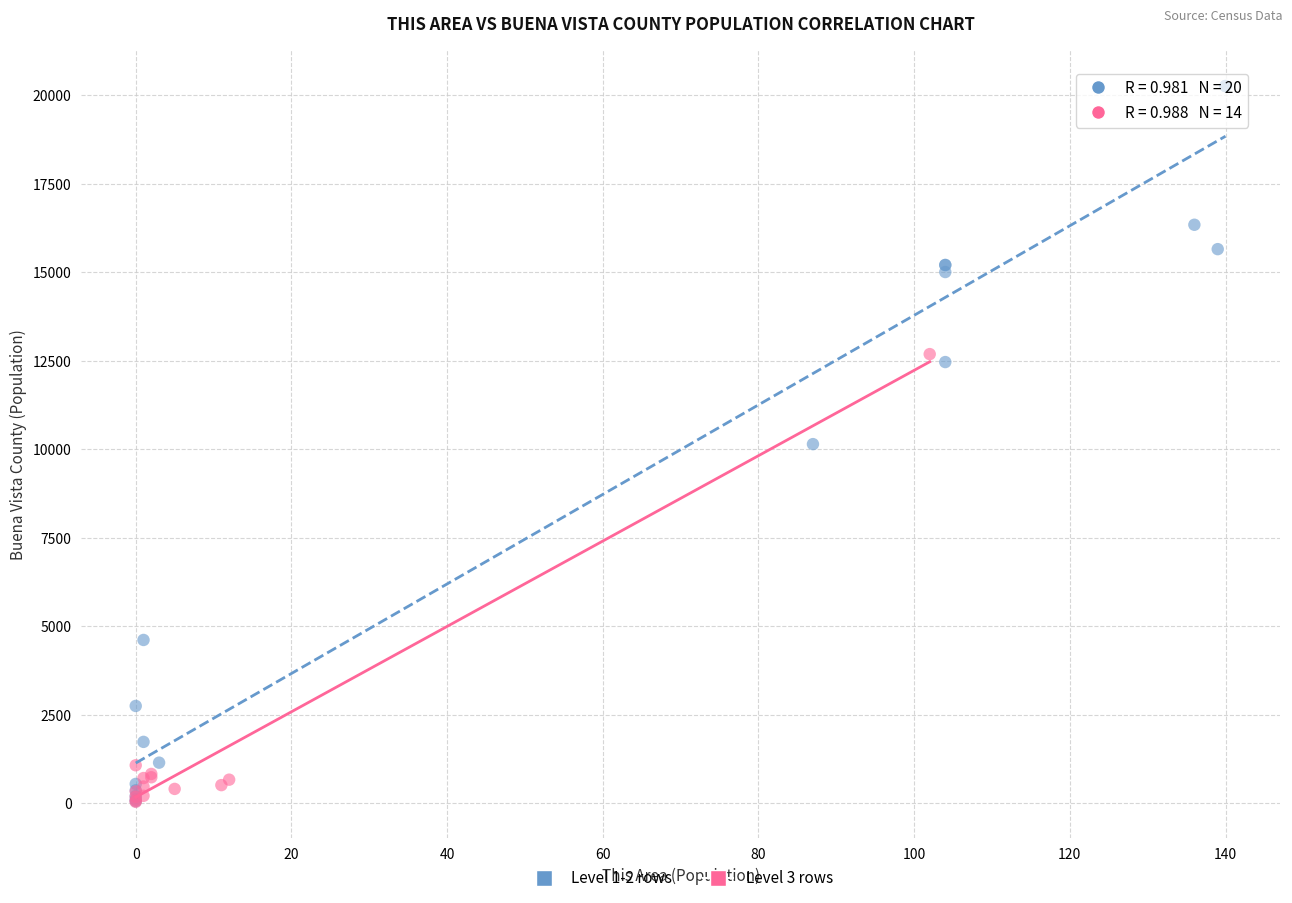

Which series has the widest spread of Y values?

Level 1-2 rows